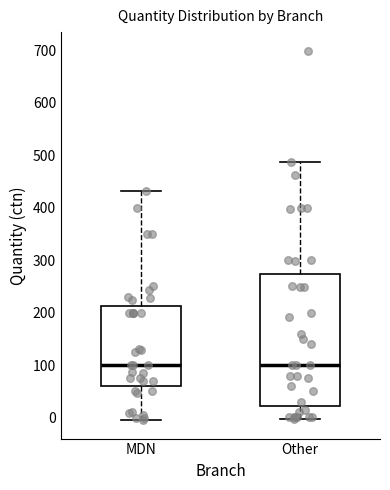

Which box is the tallest, from its lower edge to its upper edge?

Other